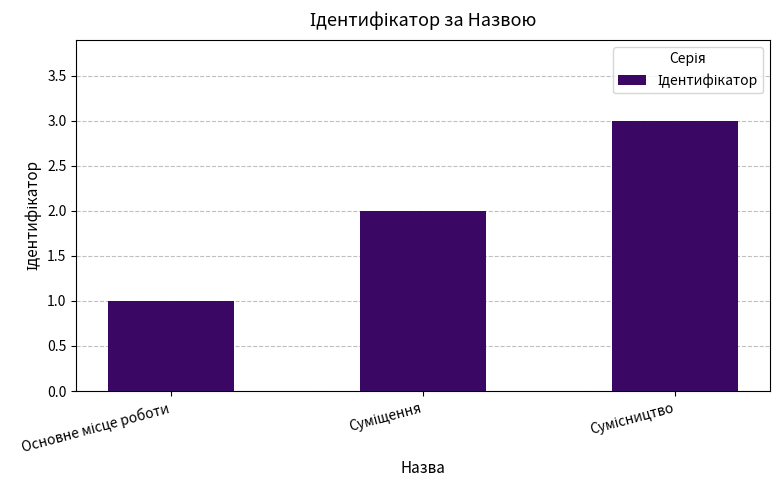

Count the values in the range 1 to 3.

3